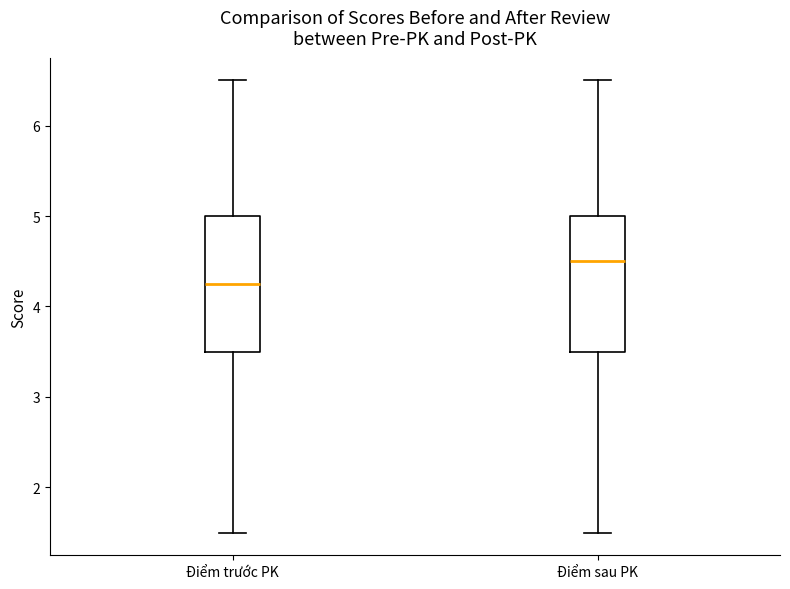

Reading left to right, read every box against the y-axis: the position of its median line, the range the box covers, and the ends of its whiskers. The values are not printed on the chart, so give them approximately, as read against the axis.

Điểm trước PK: median 4.3, box 3.5 to 5.0, whiskers 1.5 to 6.5
Điểm sau PK: median 4.5, box 3.5 to 5.0, whiskers 1.5 to 6.5